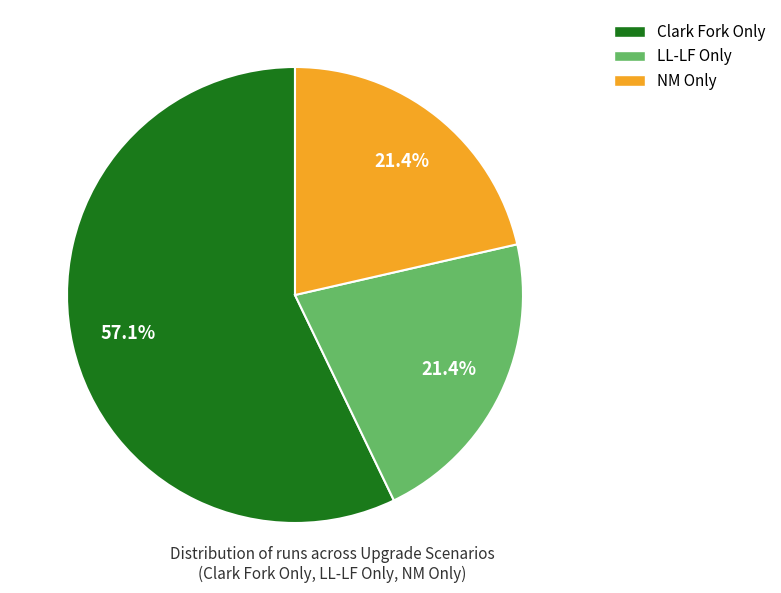

Is it true that NM Only is 21% of the pie?

True